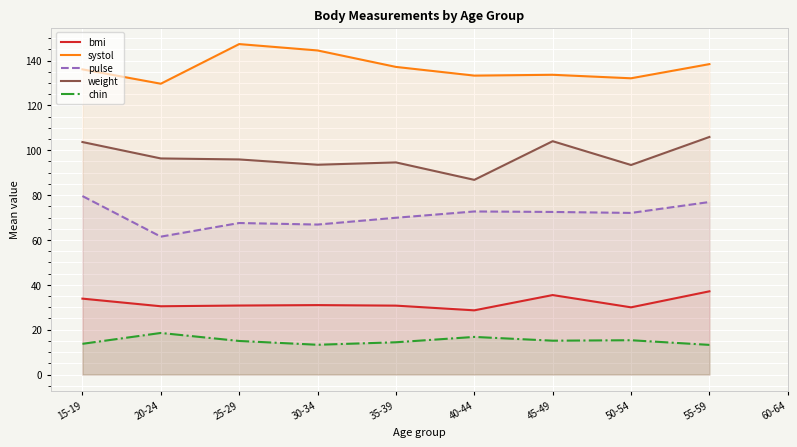

List the series in order of their peak value, lowest first.

chin, bmi, pulse, weight, systol